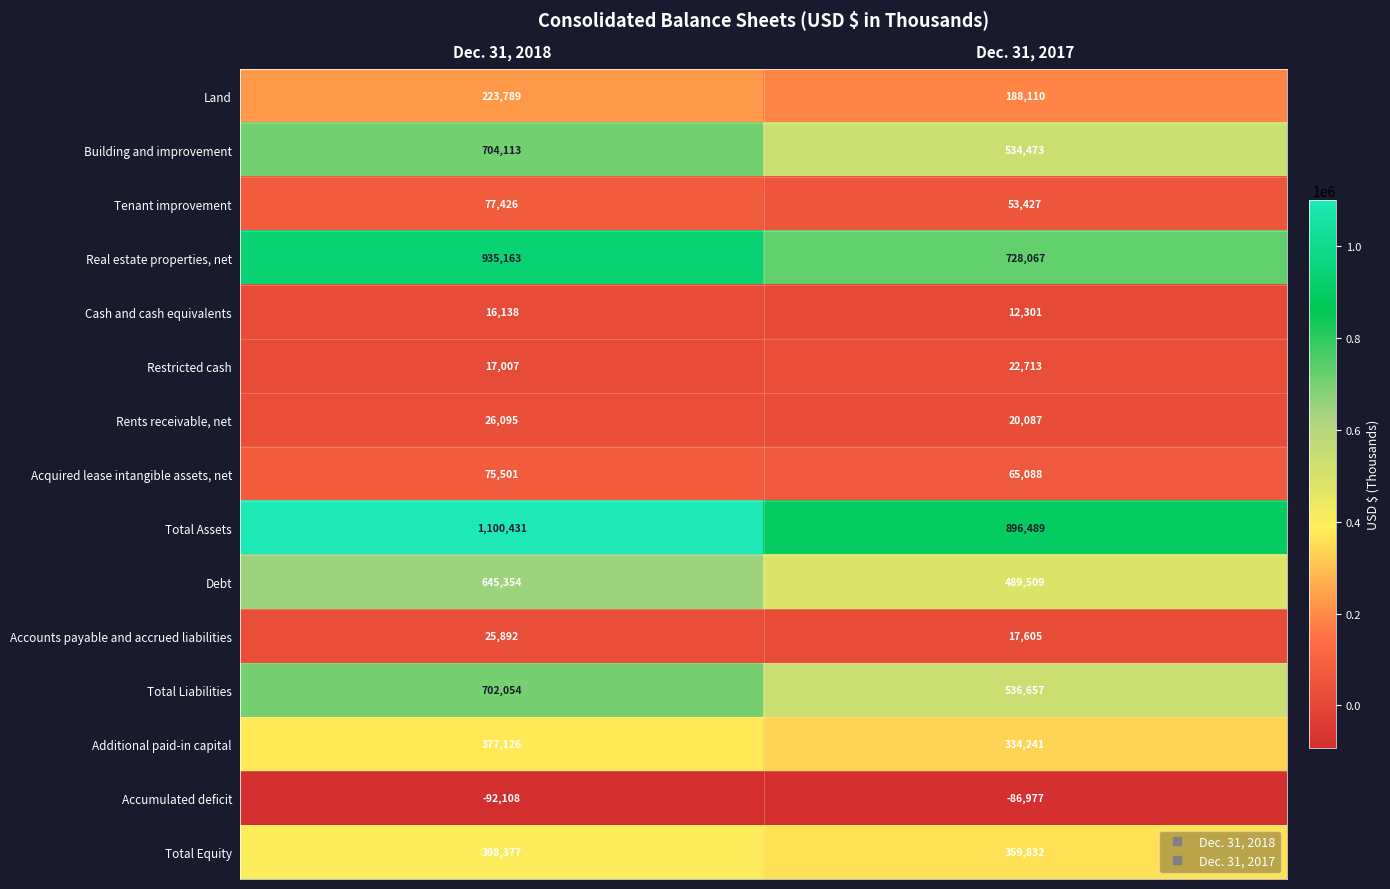

What is the difference between the maximum and minimum values in the Debt series?

155845